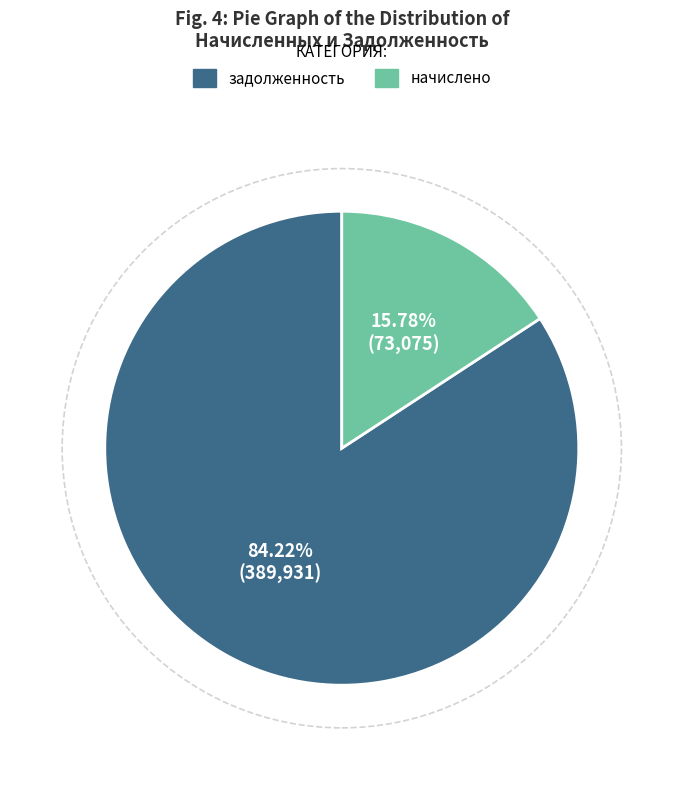

Is there a majority slice in this chart?

Yes